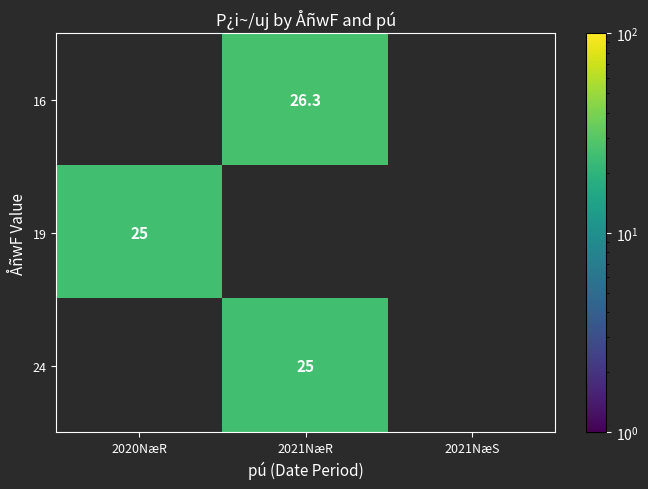

The 24 series shows 15.6 at 2021NæR. True or false?

False